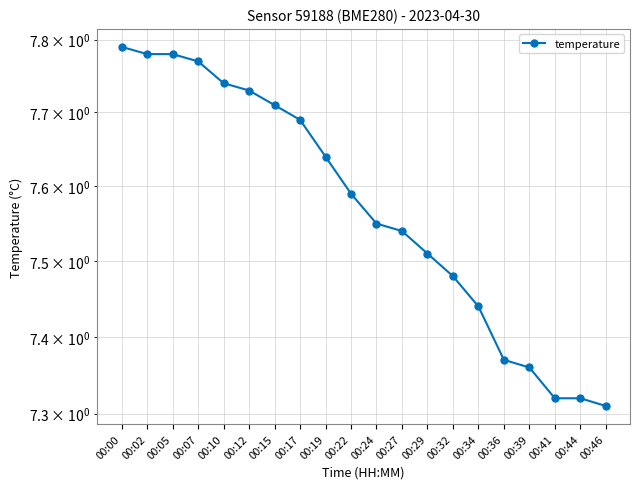

What is the ratio of the value at 00:24 to the value at 00:00?

1.0